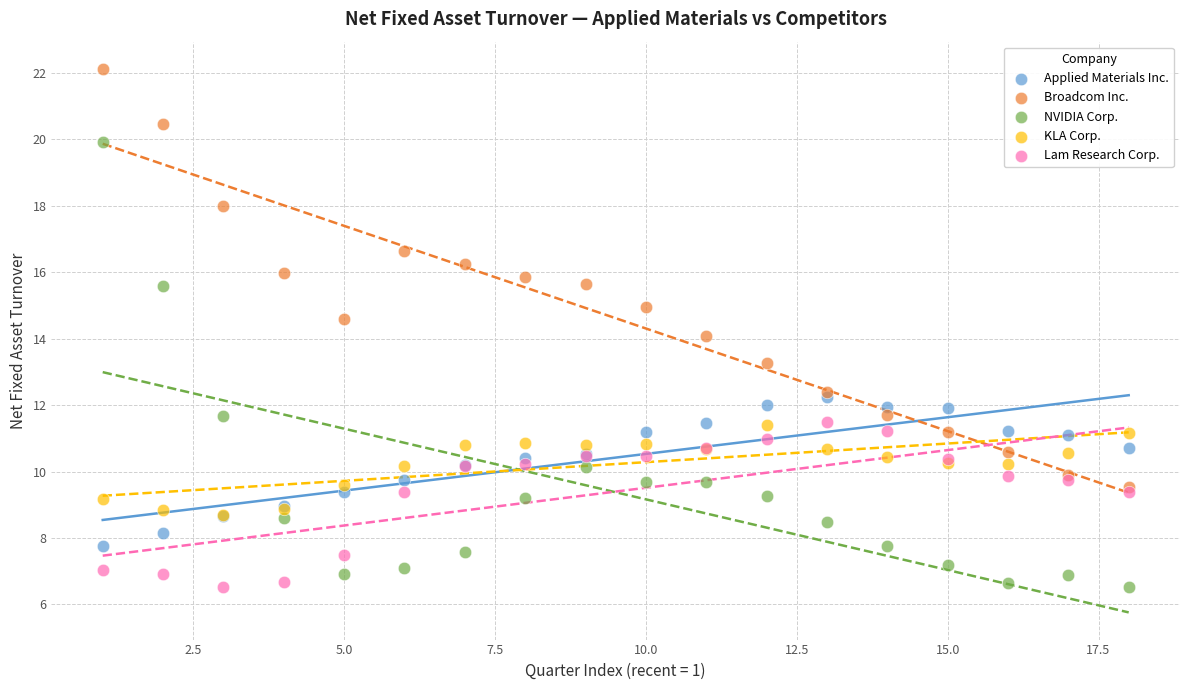

Which series has the widest spread of Y values?

NVIDIA Corp.